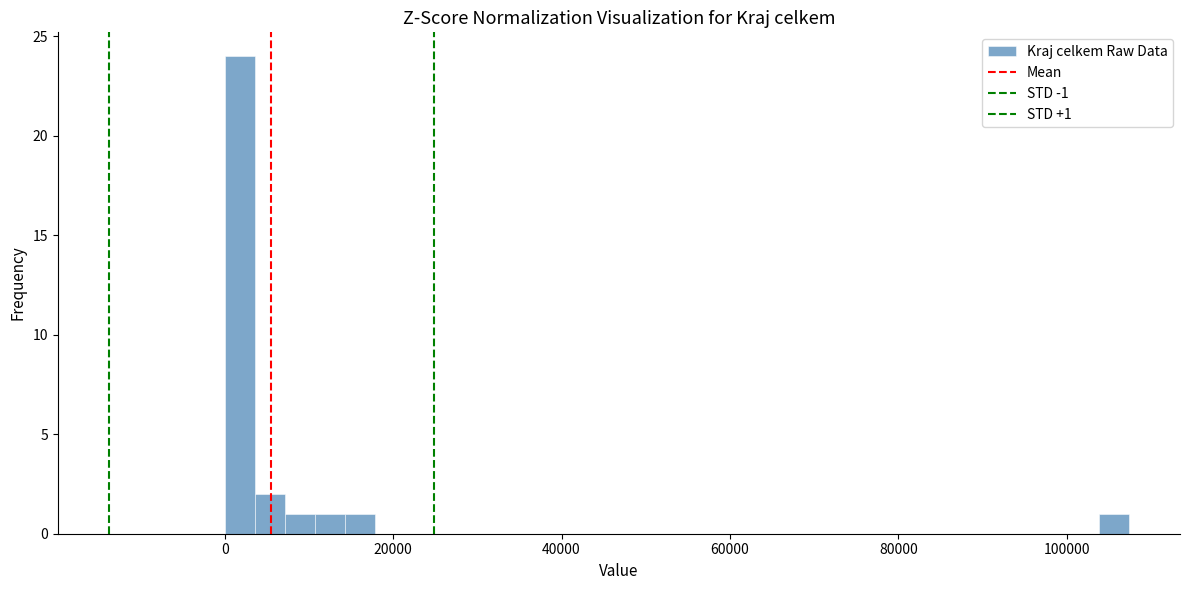

Around what value on the x-axis is the tallest bar? Give the approximate position of its centre, as read against the axis.

2000